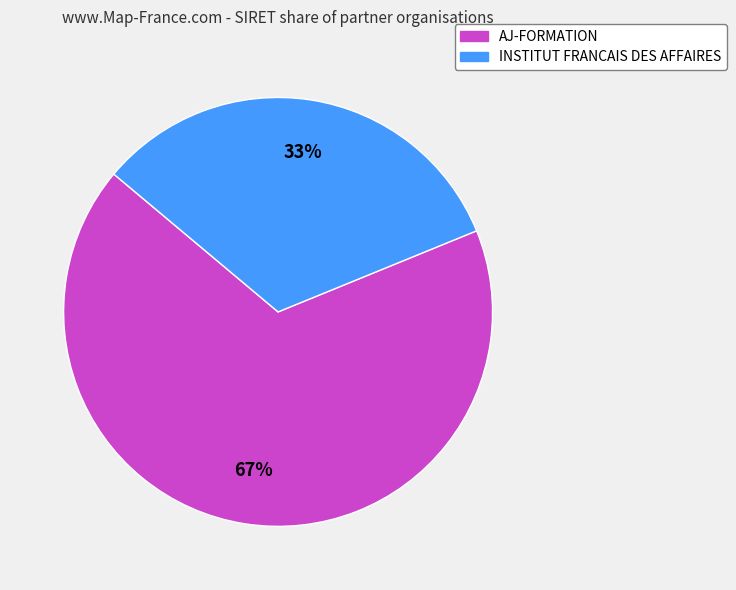

The AJ-FORMATION slice represents 59% of the pie. True or false?

False